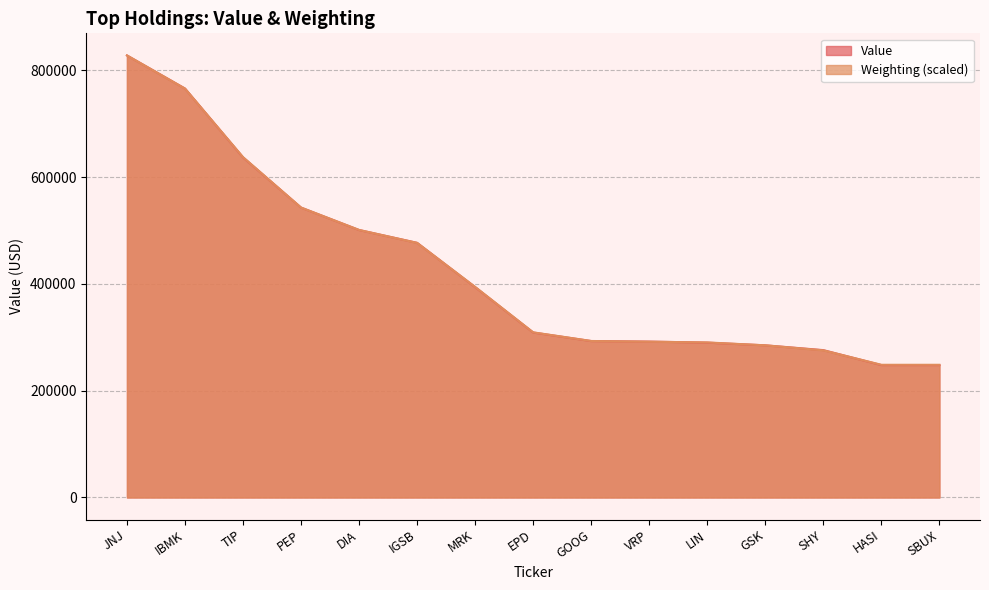

Where does the Weighting series first go above 309318?

JNJ